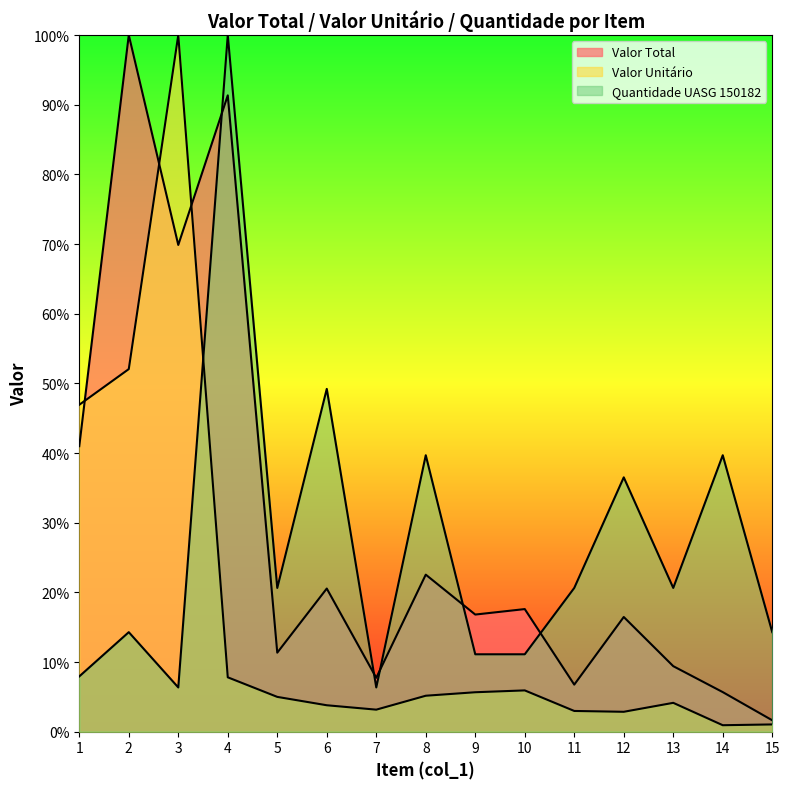

Does the chart have visible grid lines?

No